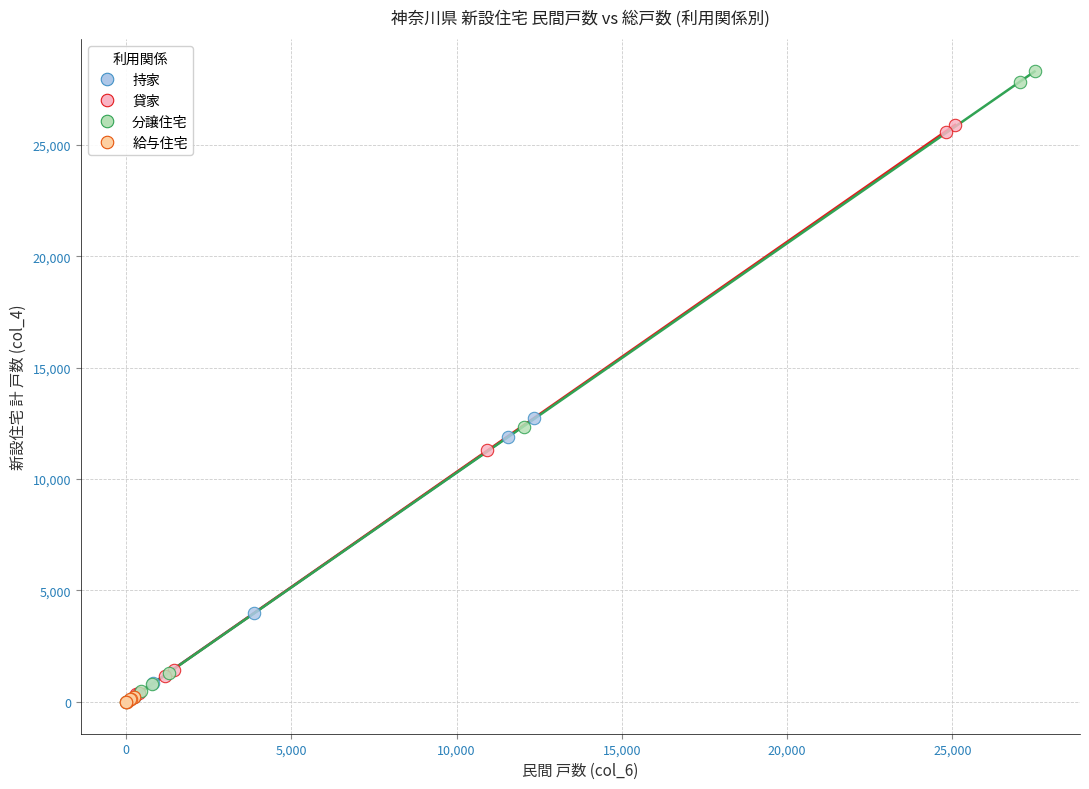

Which series has the widest spread of Y values?

分譲住宅